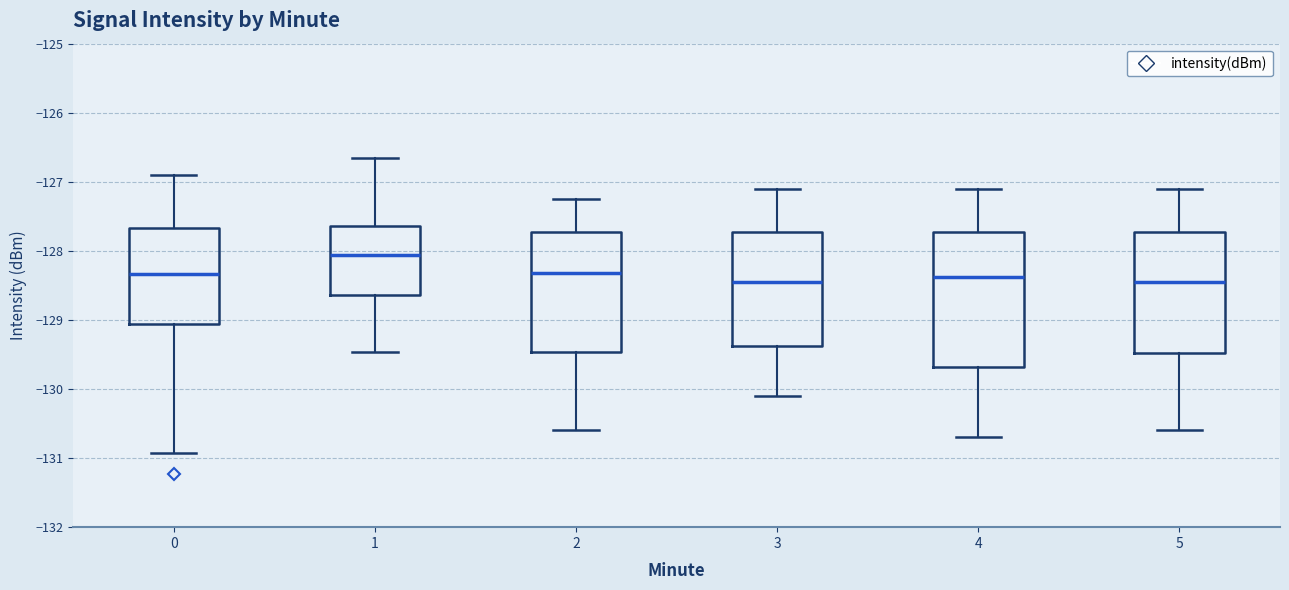

Where is the lower edge of the box at x = 4 on the y-axis? The values are not printed on the chart, so give them approximately, as read against the axis.

-129.7